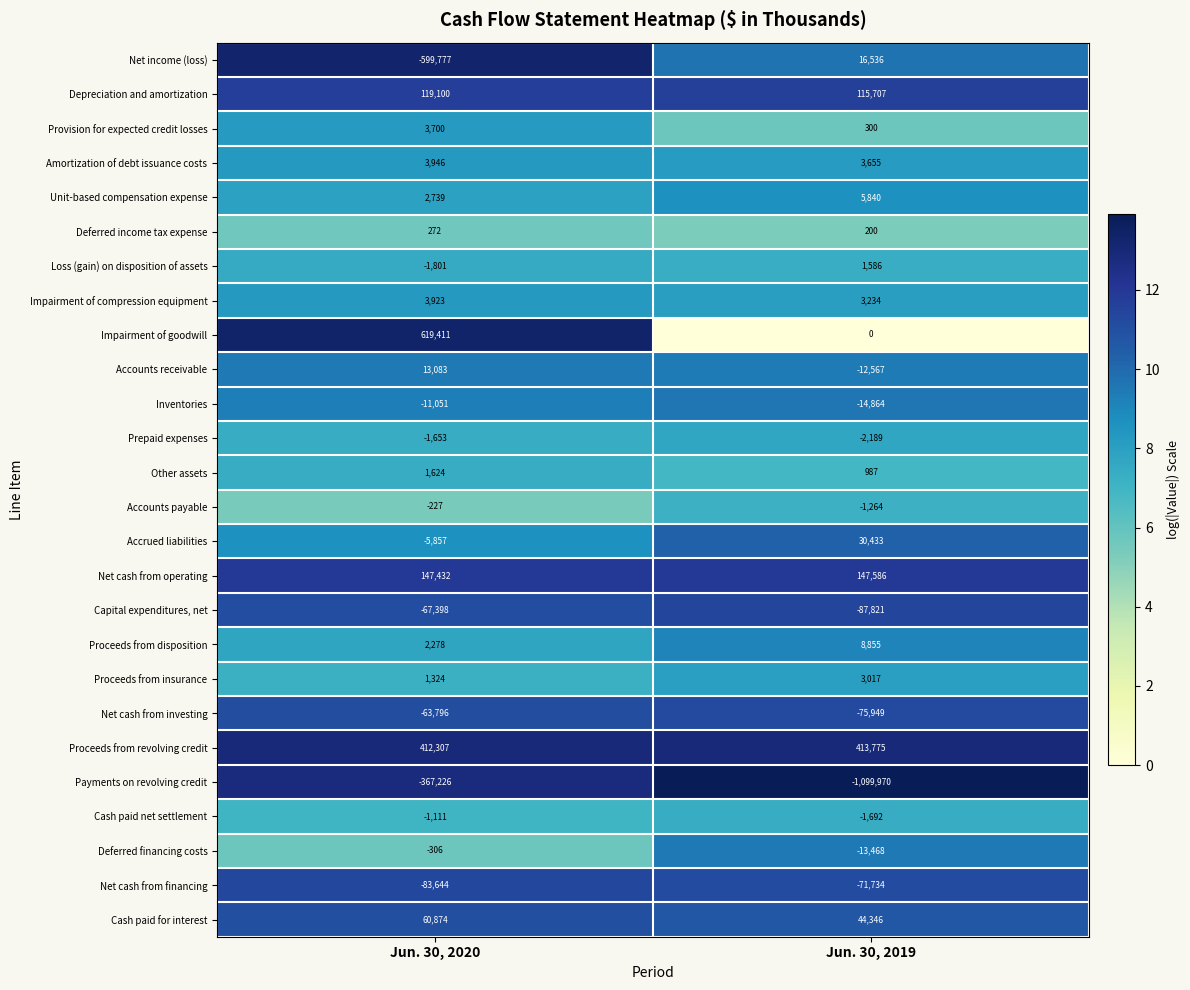

Count the number of data series in this chart.

26